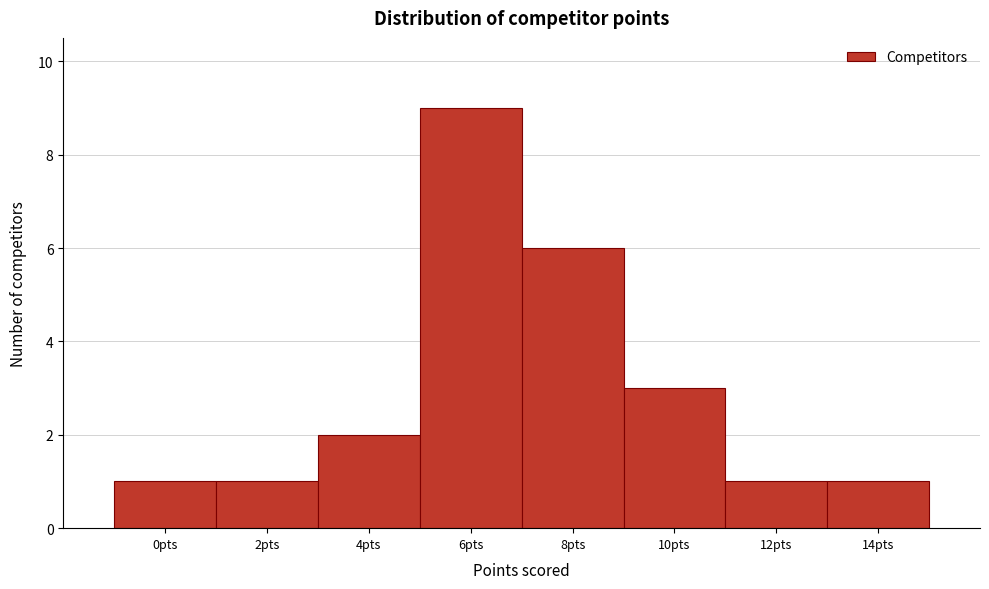

How tall is the bar that spans 1 to 3 on the x-axis? The values are not printed on the chart, so give them approximately, as read against the axis.

1